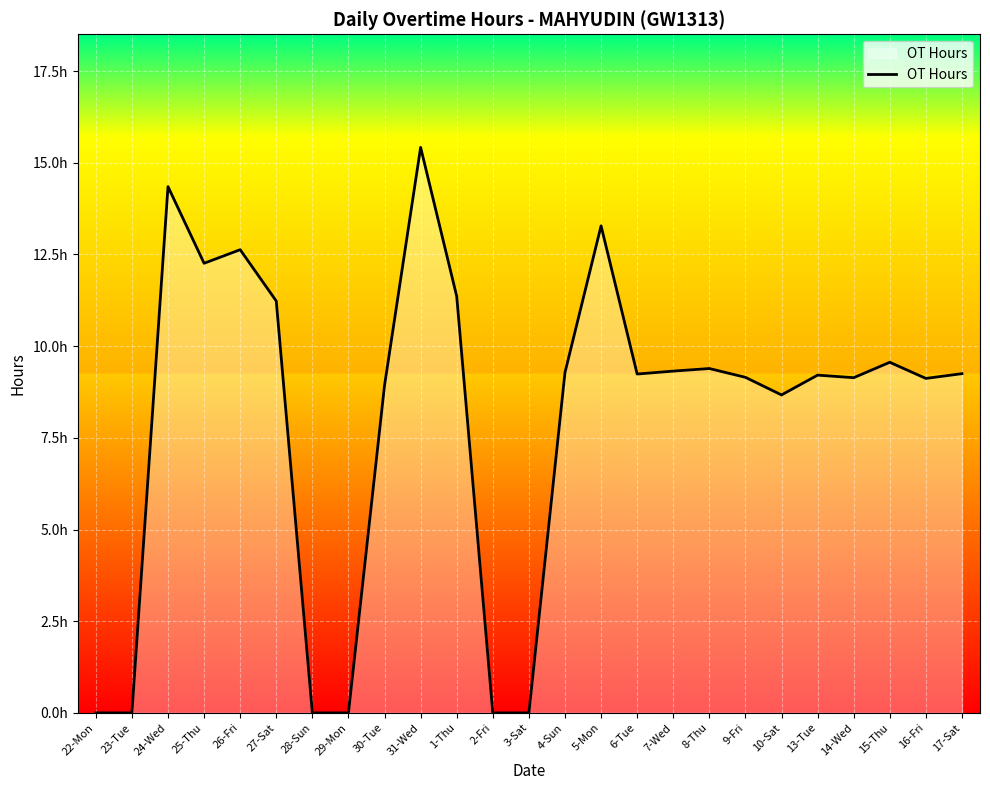

What is the greatest value displayed?

15.4